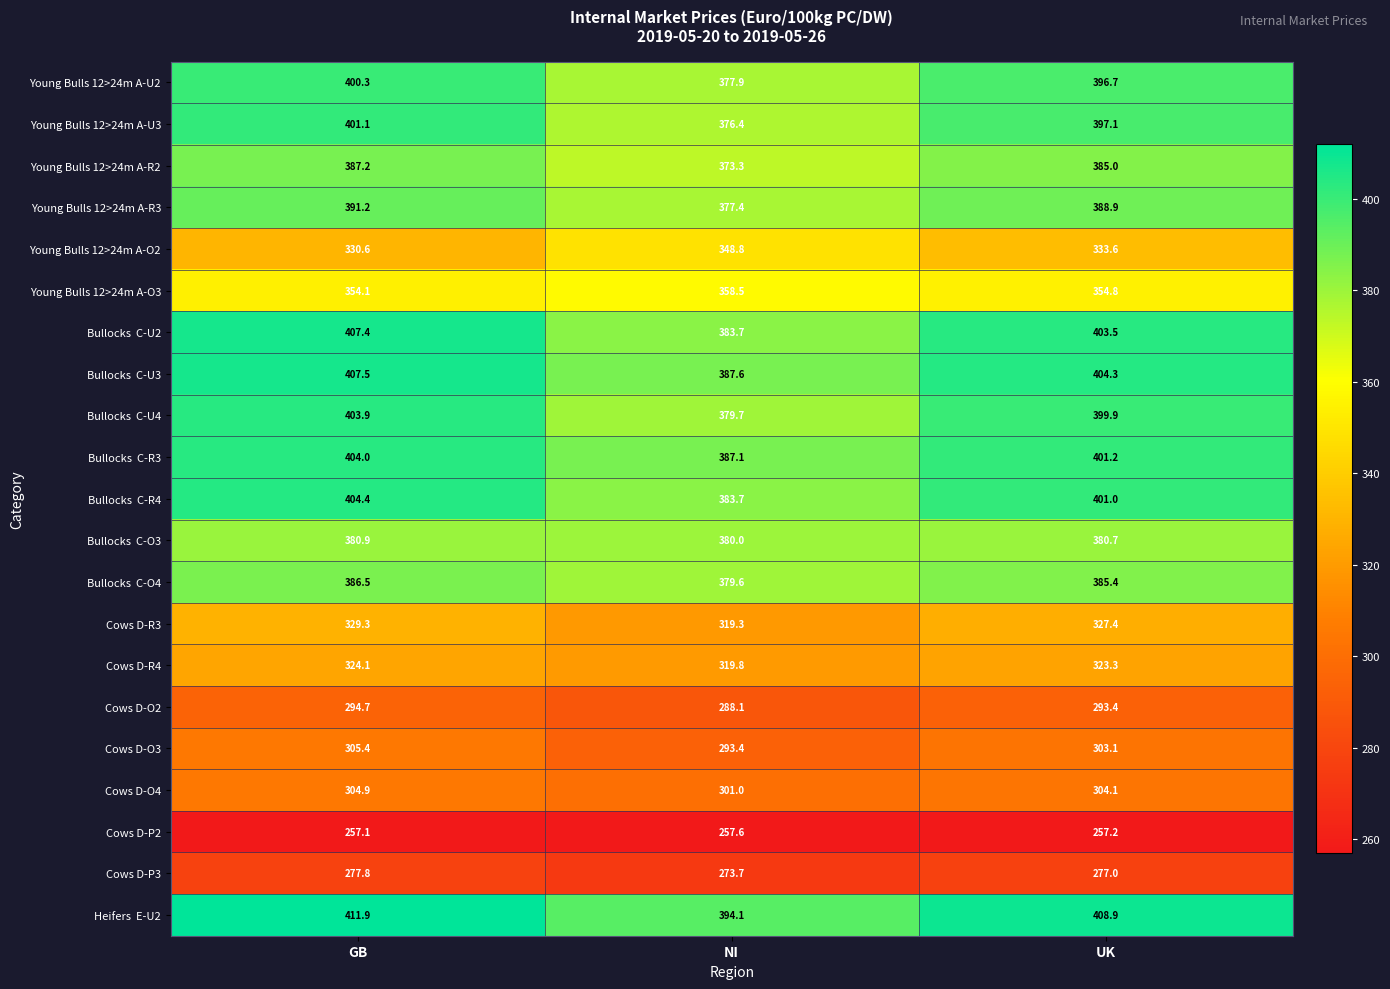

What is the total value across all series at UK?

7526.5